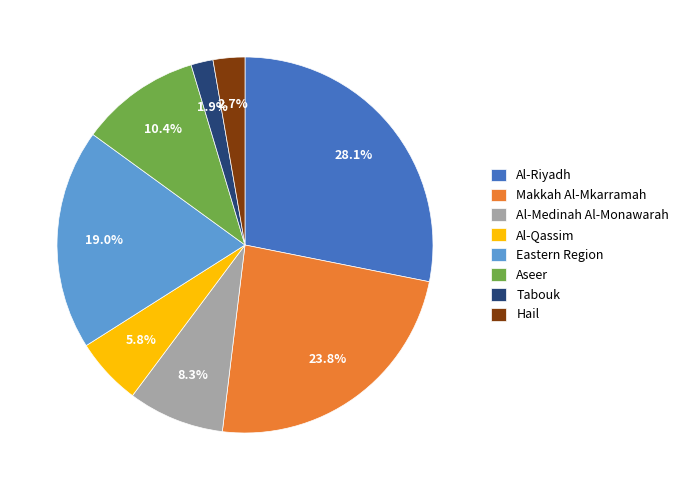

To the nearest percent, what is the difference between the Tabouk and Eastern Region slice percentages?

17%